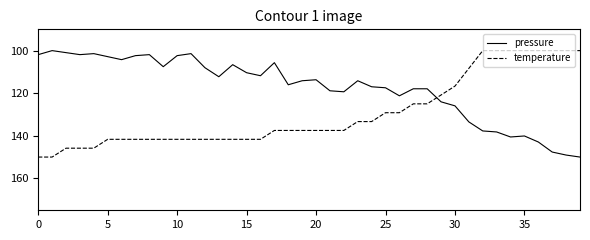

What is the minimum value shown in the chart?

100.0